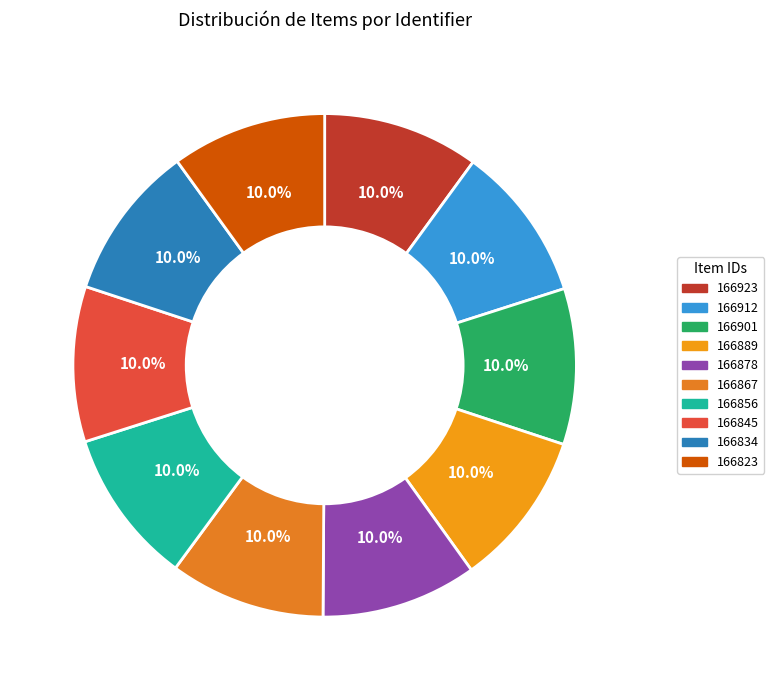

How many slices are in this pie chart?

10